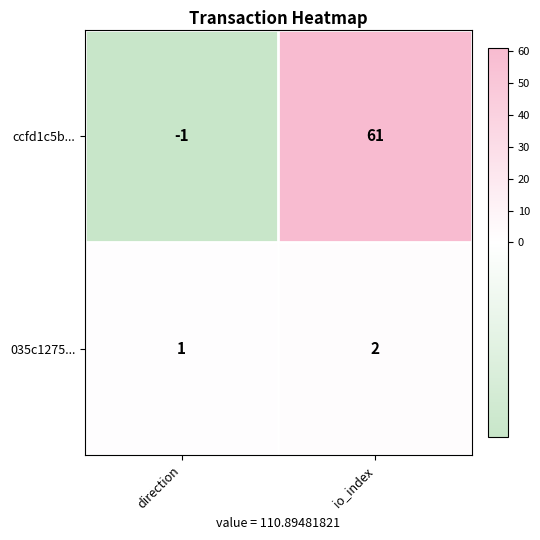

How many negative values does the ccfd1c5b... series have?

1